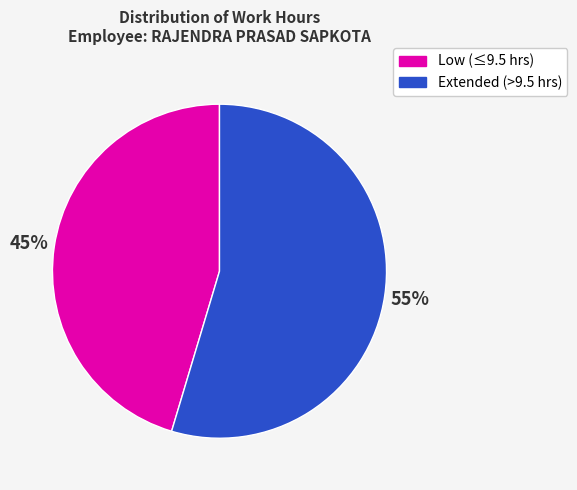

Rank the categories by value from highest to lowest.

Extended (>9.5 hrs), Low (≤9.5 hrs)